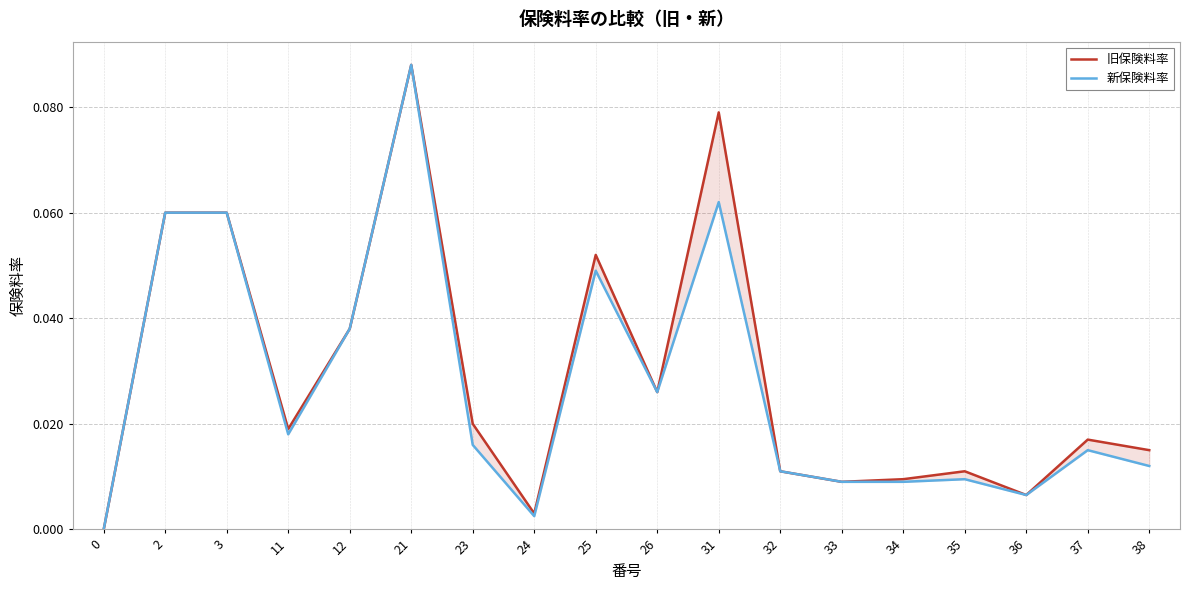

Is this an area chart (filled region under the line)?

No